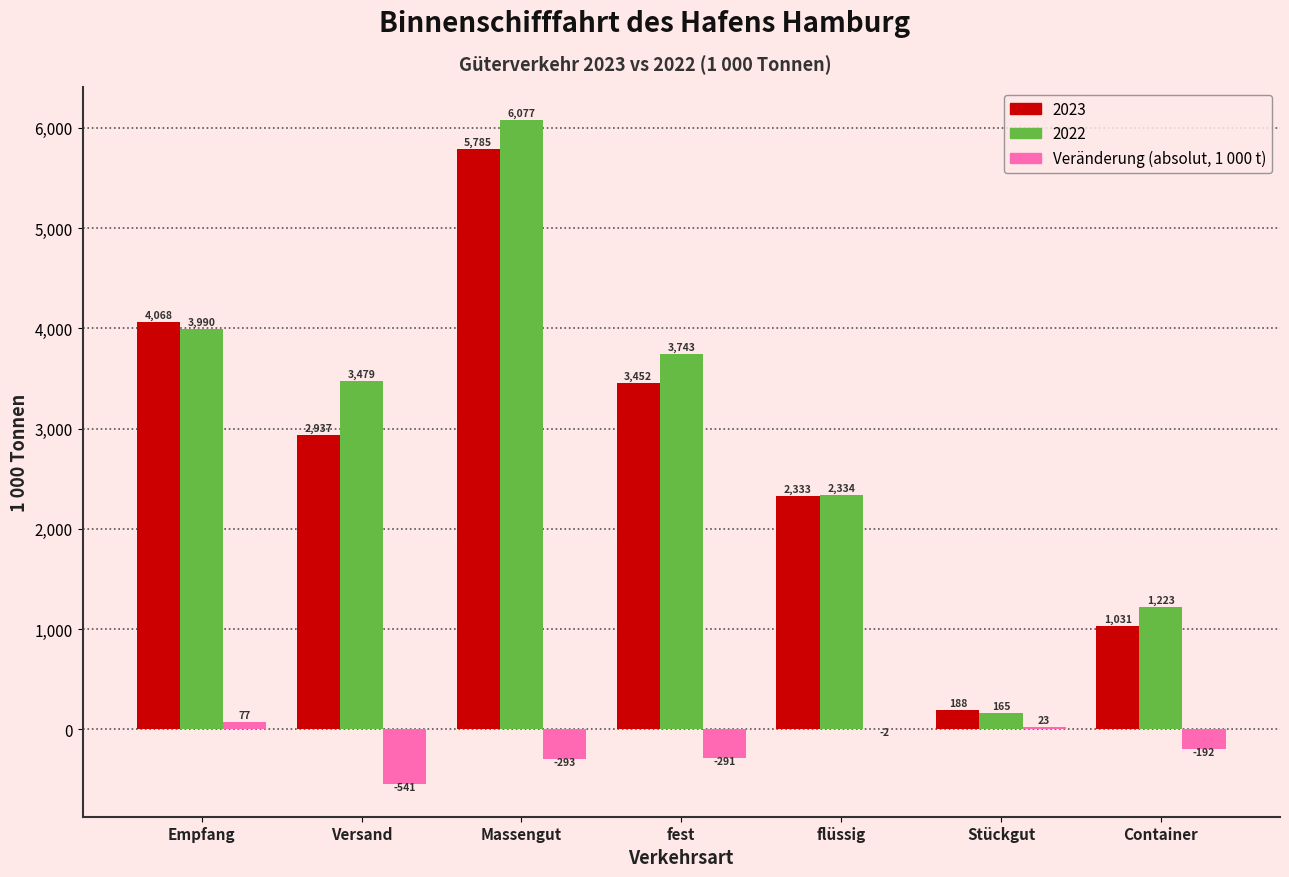

Which label corresponds to the largest value in the chart?

Massengut